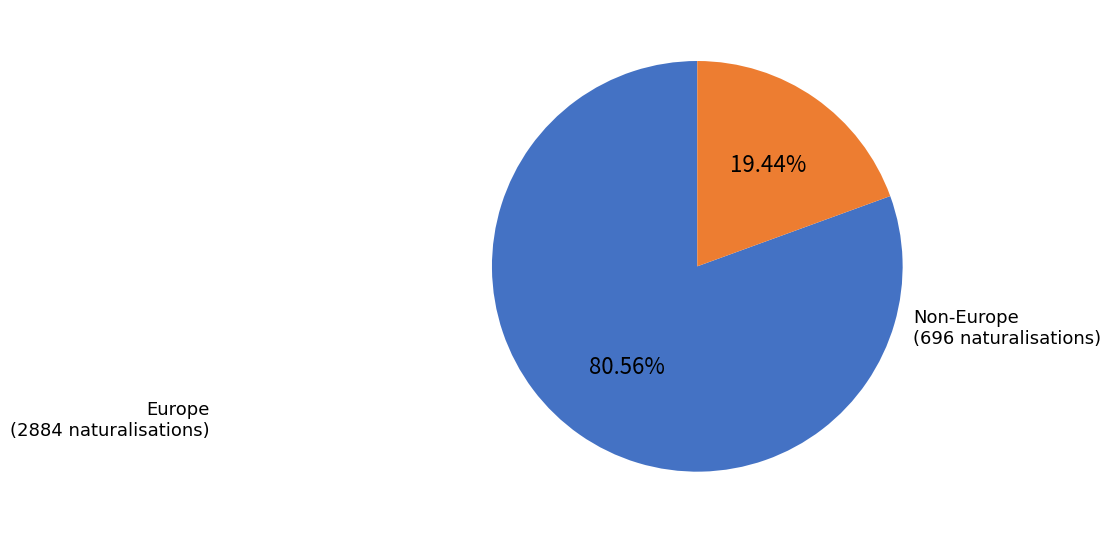

Is there a majority slice in this chart?

Yes